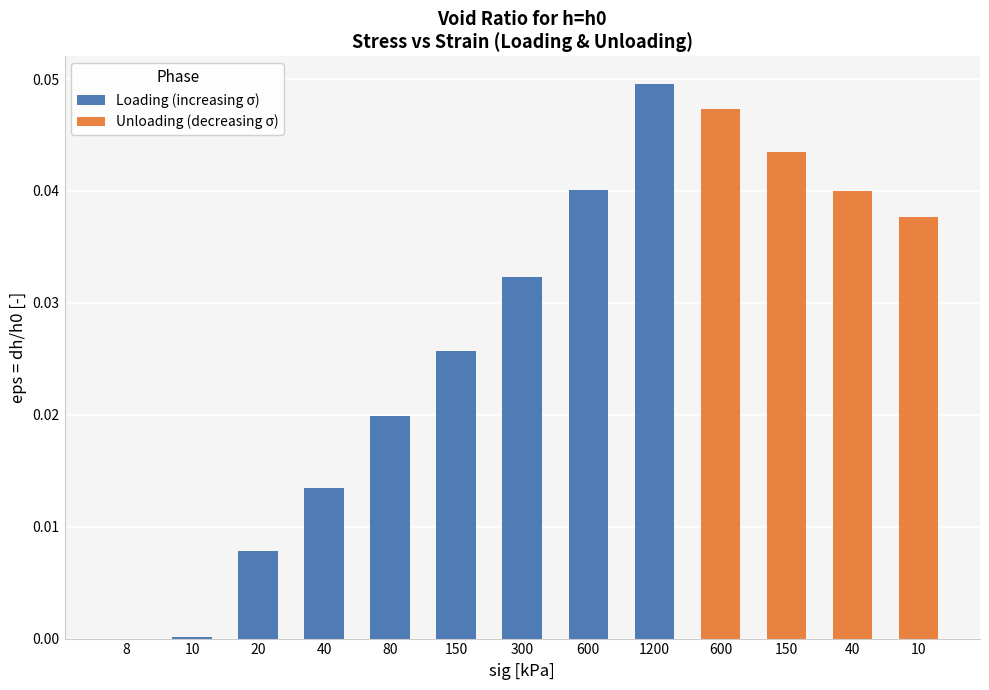

List the labels in order of value, largest first.

1200, 600, 150, 600, 40, 10, 300, 150, 80, 40, 20, 10, 8